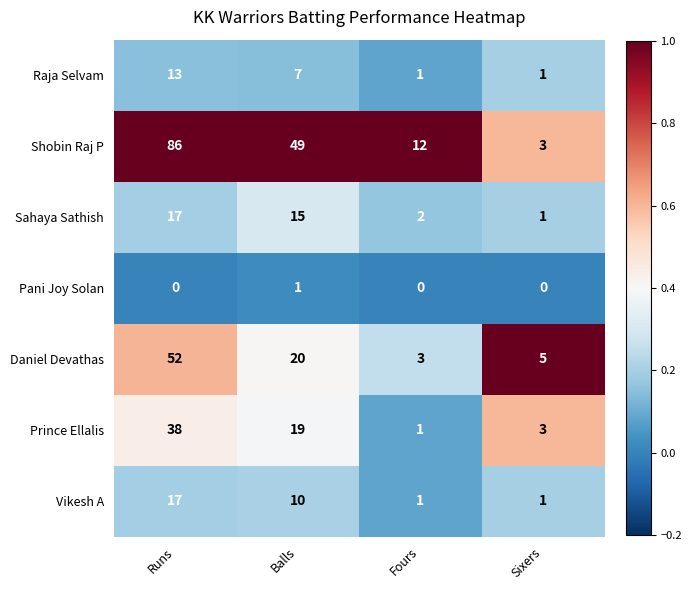

Reading left to right, list all the values displayed in this chart.

Raja Selvam: Runs=13	Balls=7	Fours=1	Sixers=1
Shobin Raj P: Runs=86	Balls=49	Fours=12	Sixers=3
Sahaya Sathish: Runs=17	Balls=15	Fours=2	Sixers=1
Pani Joy Solan: Runs=0	Balls=1	Fours=0	Sixers=0
Daniel Devathas: Runs=52	Balls=20	Fours=3	Sixers=5
Prince Ellalis: Runs=38	Balls=19	Fours=1	Sixers=3
Vikesh A: Runs=17	Balls=10	Fours=1	Sixers=1